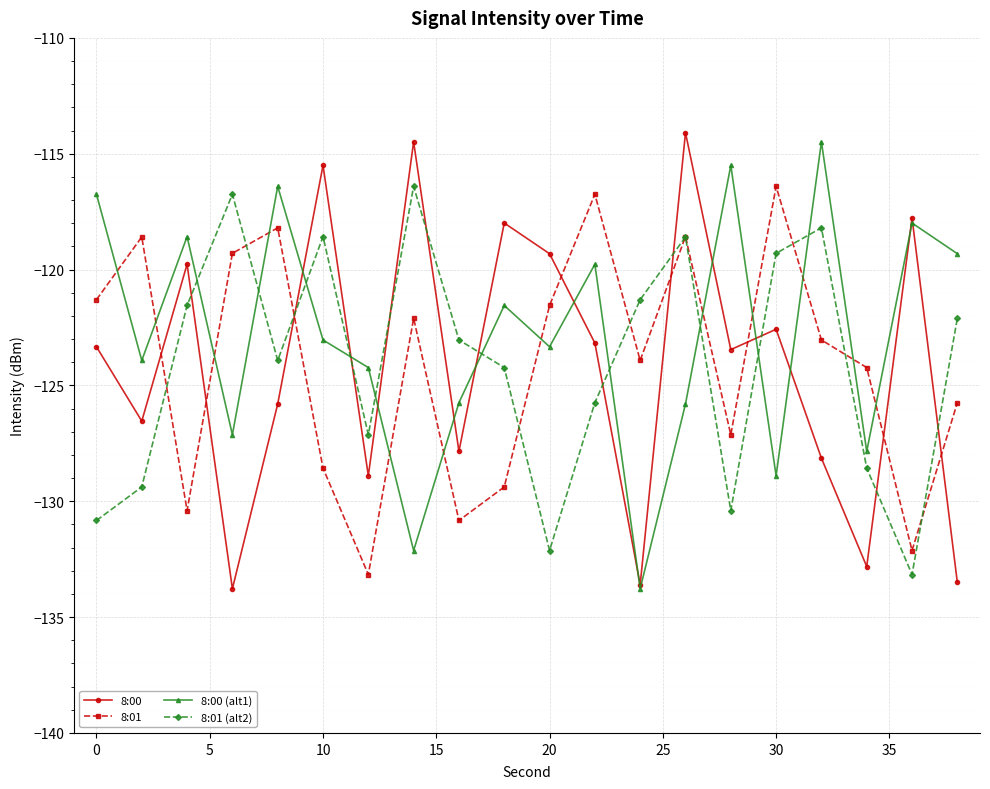

How many interior local valleys does the 8:01 series have?

6